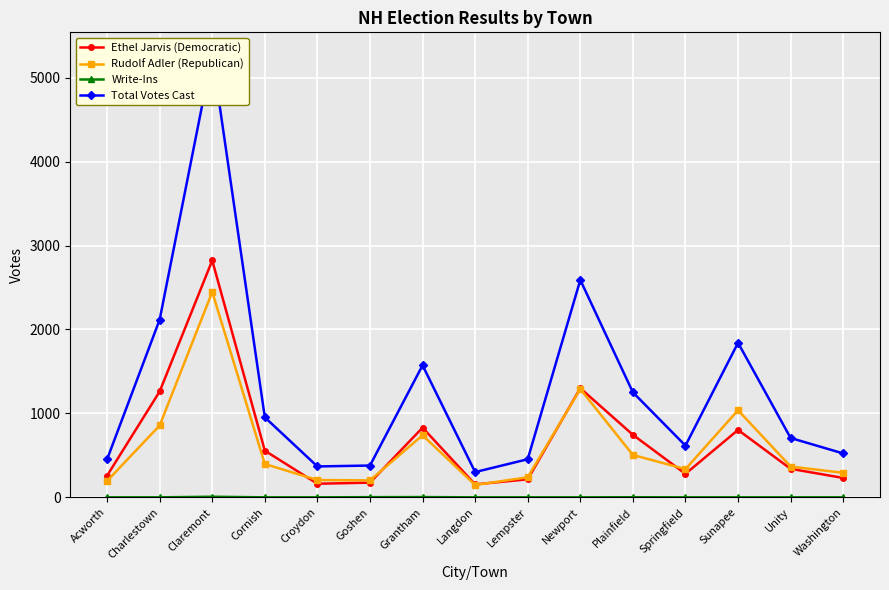

At Newport, list the series in order from largest to smallest.

Total Votes Cast, Ethel Jarvis (Democratic), Rudolf Adler (Republican), Write-Ins